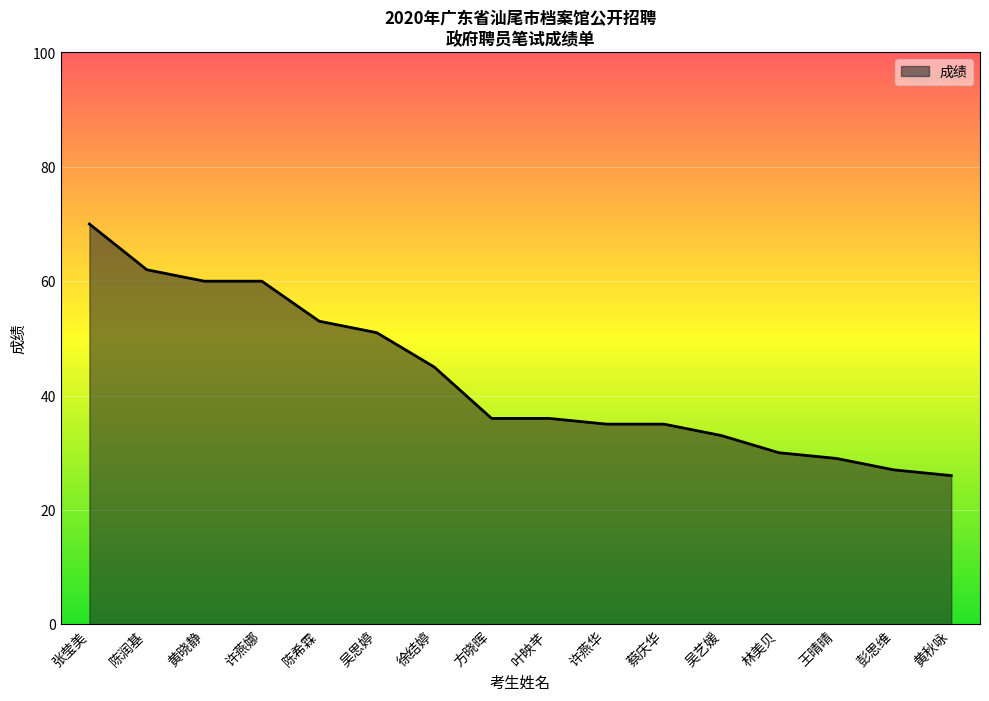

What position from the left is 方晓晖?

8